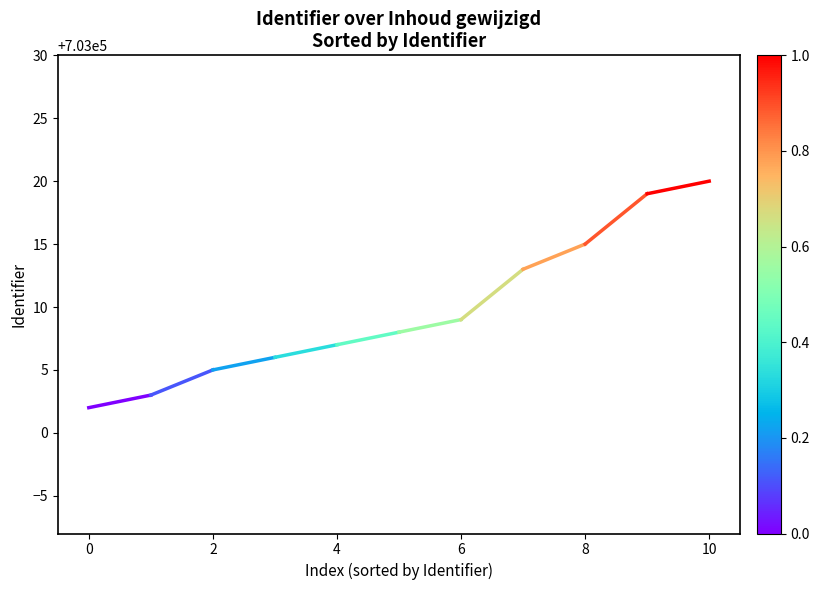

How many values are below 703003?

1